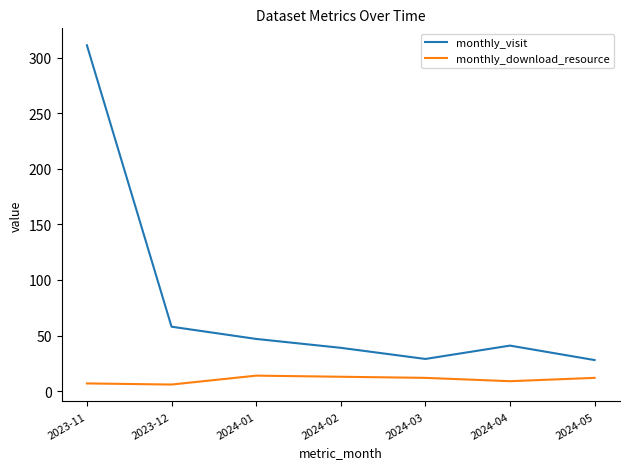

Rank the series at 2024-02 from lowest to highest value.

monthly_download_resource, monthly_visit